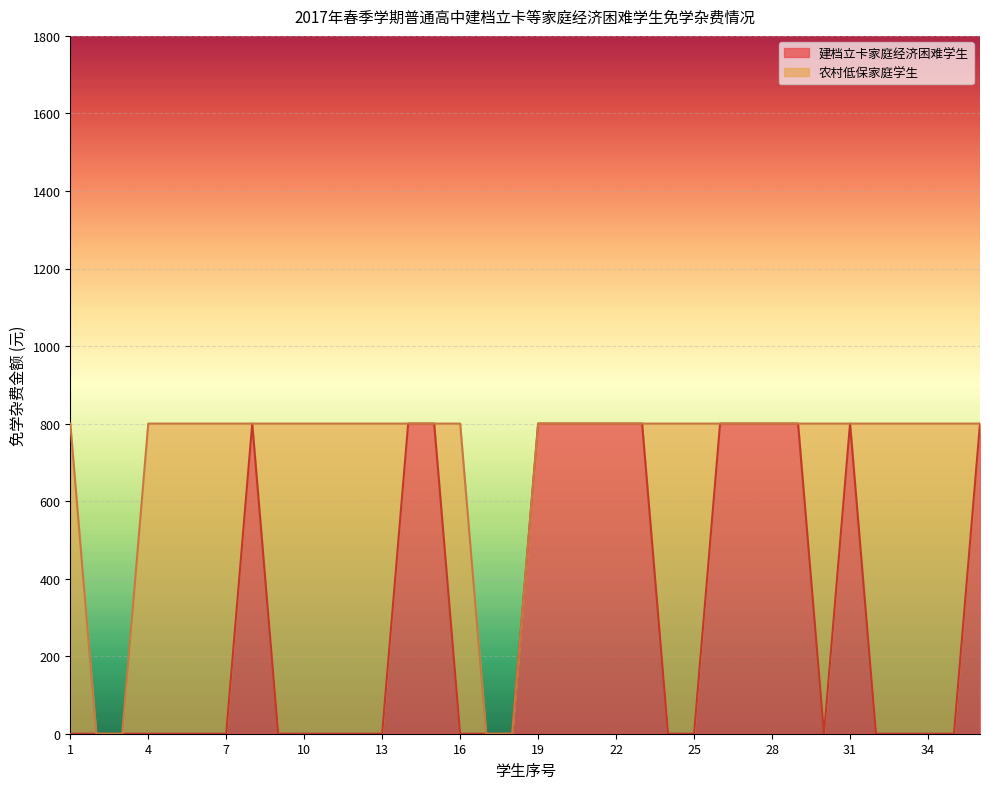

Rank the categories by value from lowest to highest.

1, 2, 3, 4, 5, 6, 7, 9, 10, 11, 12, 13, 16, 17, 18, 24, 25, 30, 32, 33, 34, 35, 8, 14, 15, 19, 20, 21, 22, 23, 26, 27, 28, 29, 31, 36